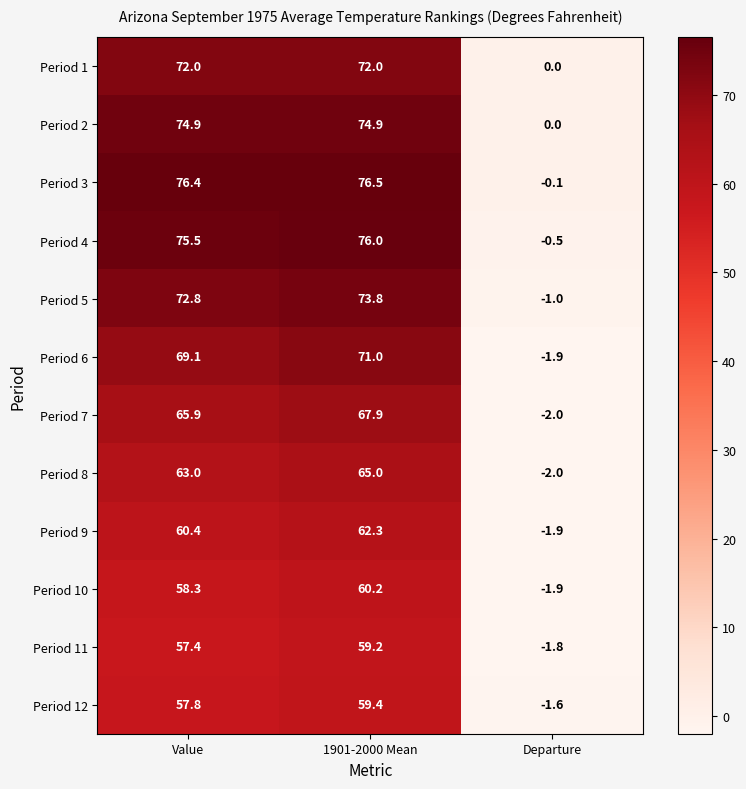

At which category does the chart reach its minimum across all series?

Departure